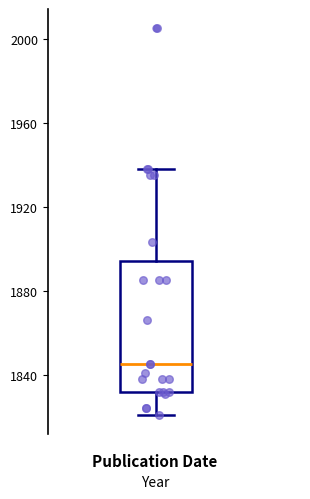

Read this box plot against the y-axis: the position of the median line, the range covered by the box, and the ends of both whiskers. The values are not printed on the chart, so give them approximately, as read against the axis.

median 1845, box 1830 to 1895, whiskers 1820 to 1940